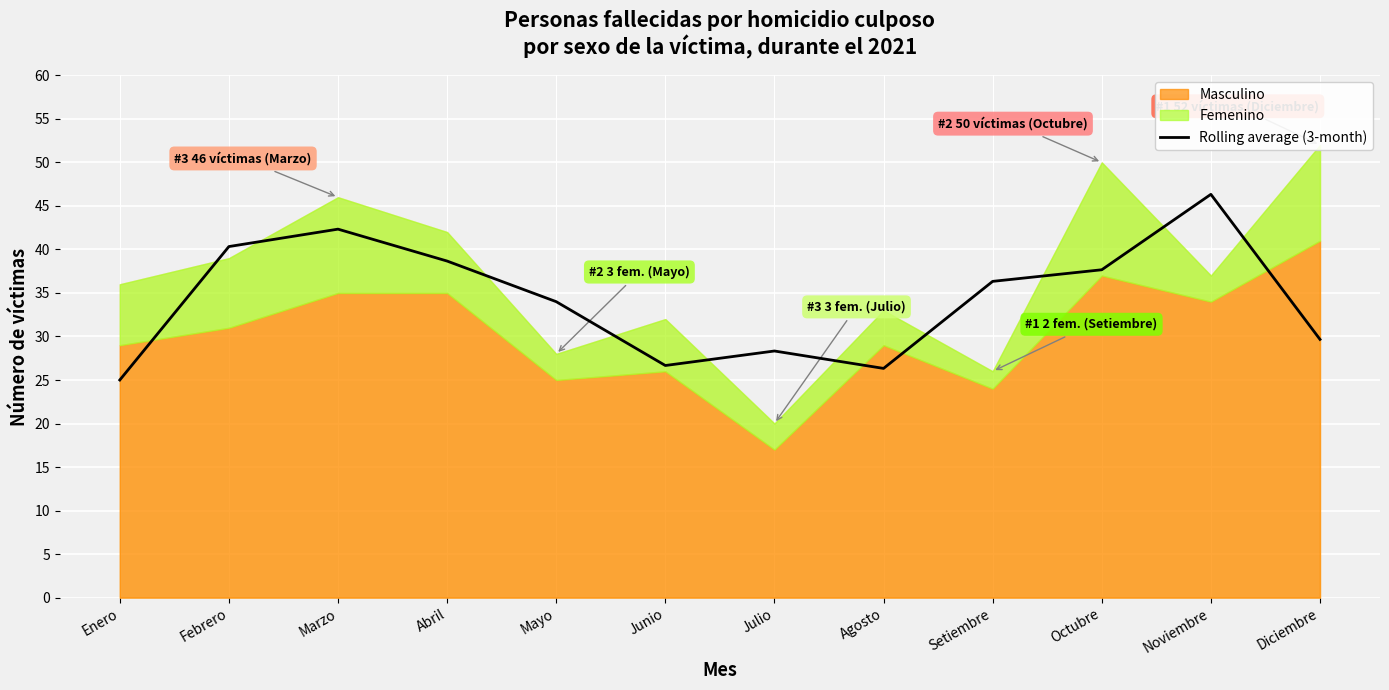

How many lines are shown in the chart?

1